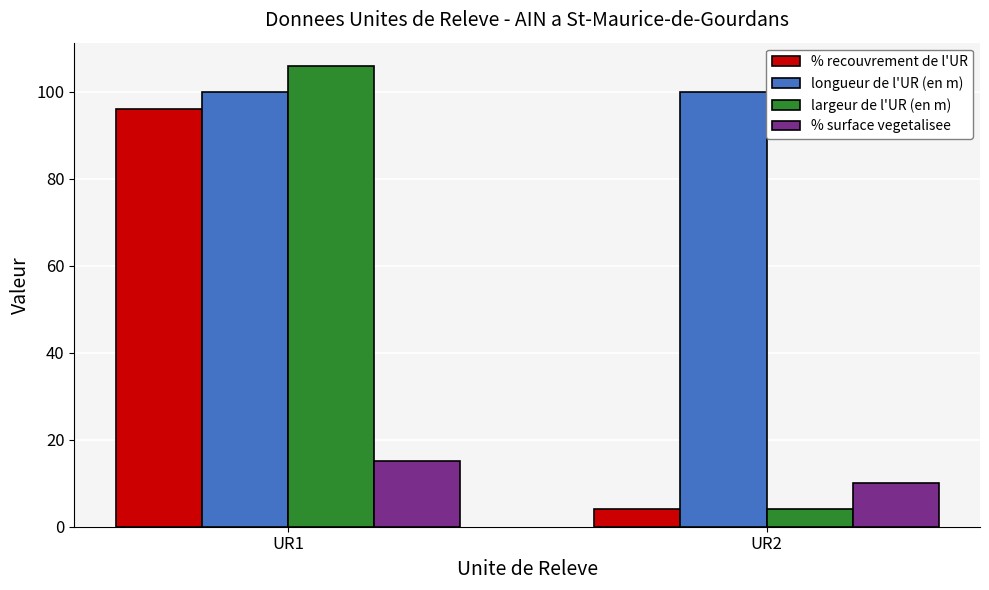

Count the number of data series in this chart.

4